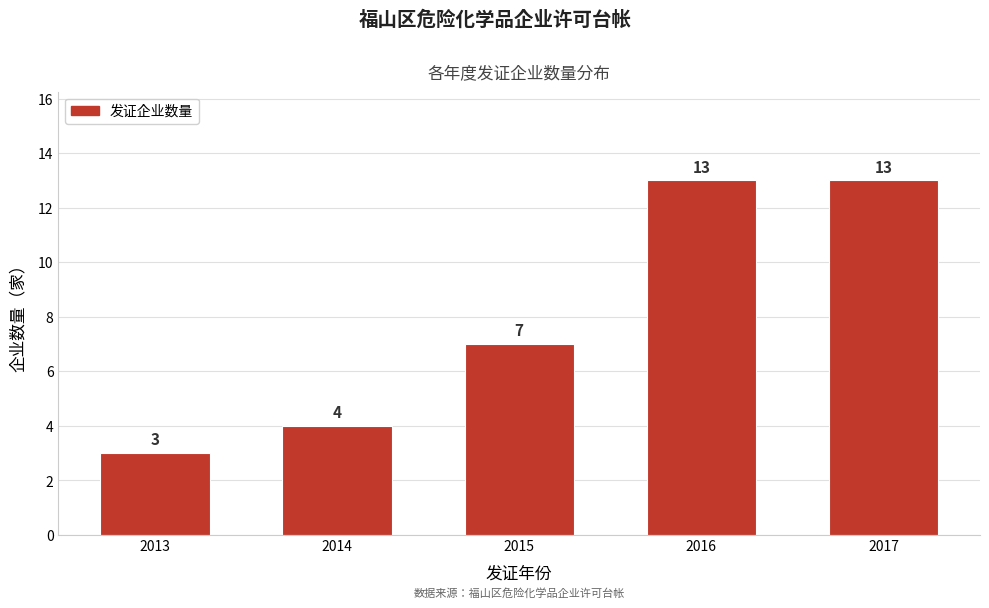

Reading left to right, what are all the values shown in this chart?

2013=3	2014=4	2015=7	2016=13	2017=13